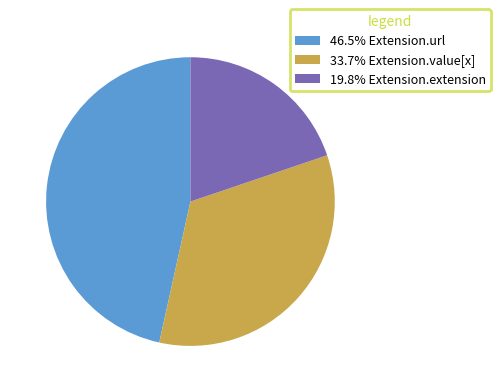

How many slices are in this pie chart?

3